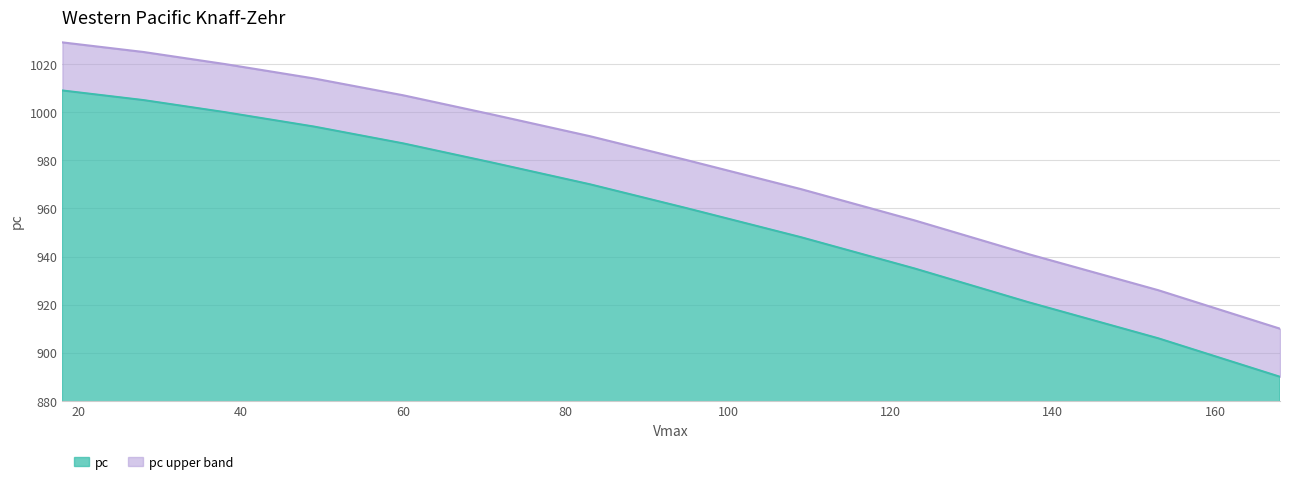

What is the average value?

962